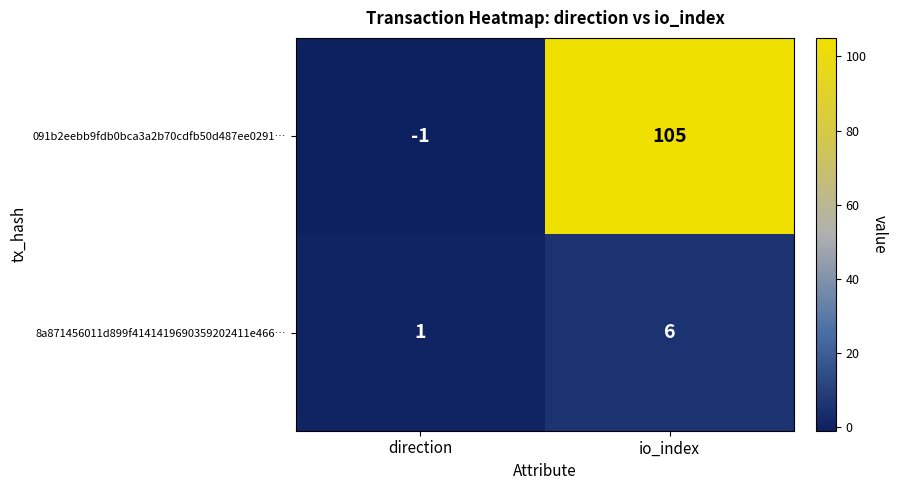

What is the spread (max minus min) of values at direction?

2